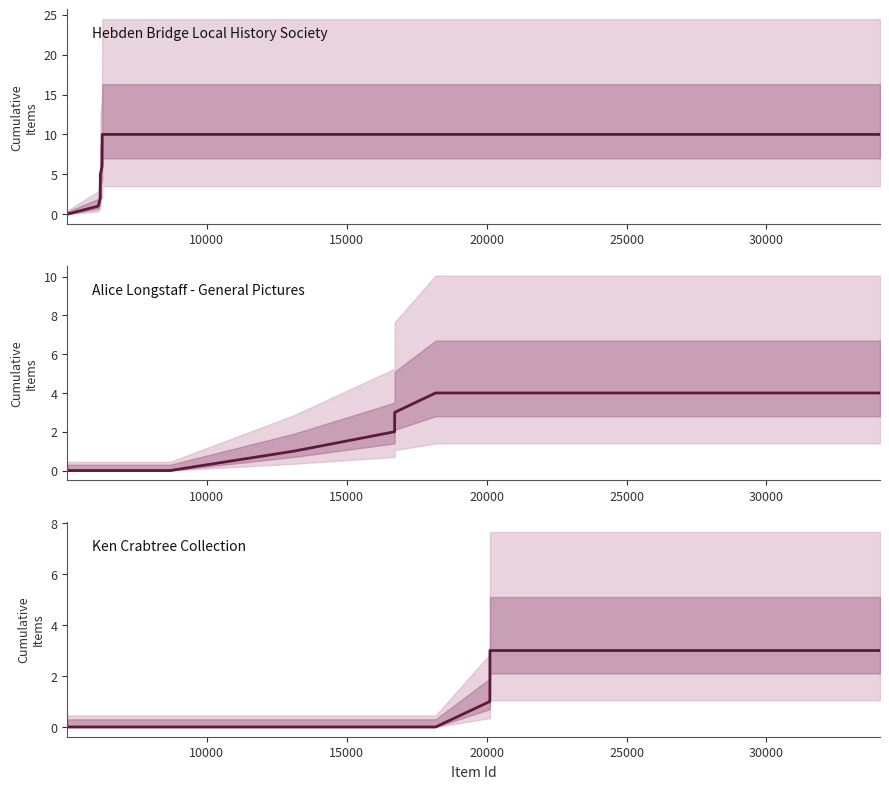

What is the greatest value displayed?

10